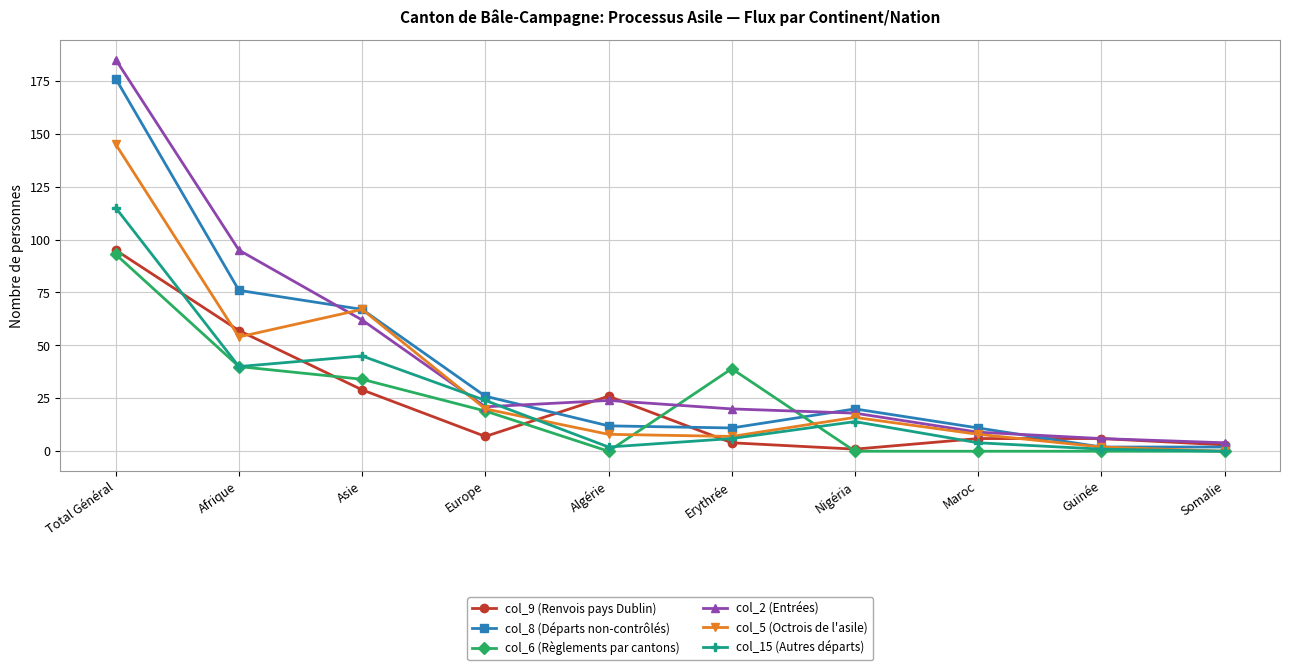

List the series in order of their peak value, lowest first.

col_6 (Règlements par cantons), col_9 (Renvois pays Dublin), col_15 (Autres départs), col_5 (Octrois de l'asile), col_8 (Départs non-contrôlés), col_2 (Entrées)